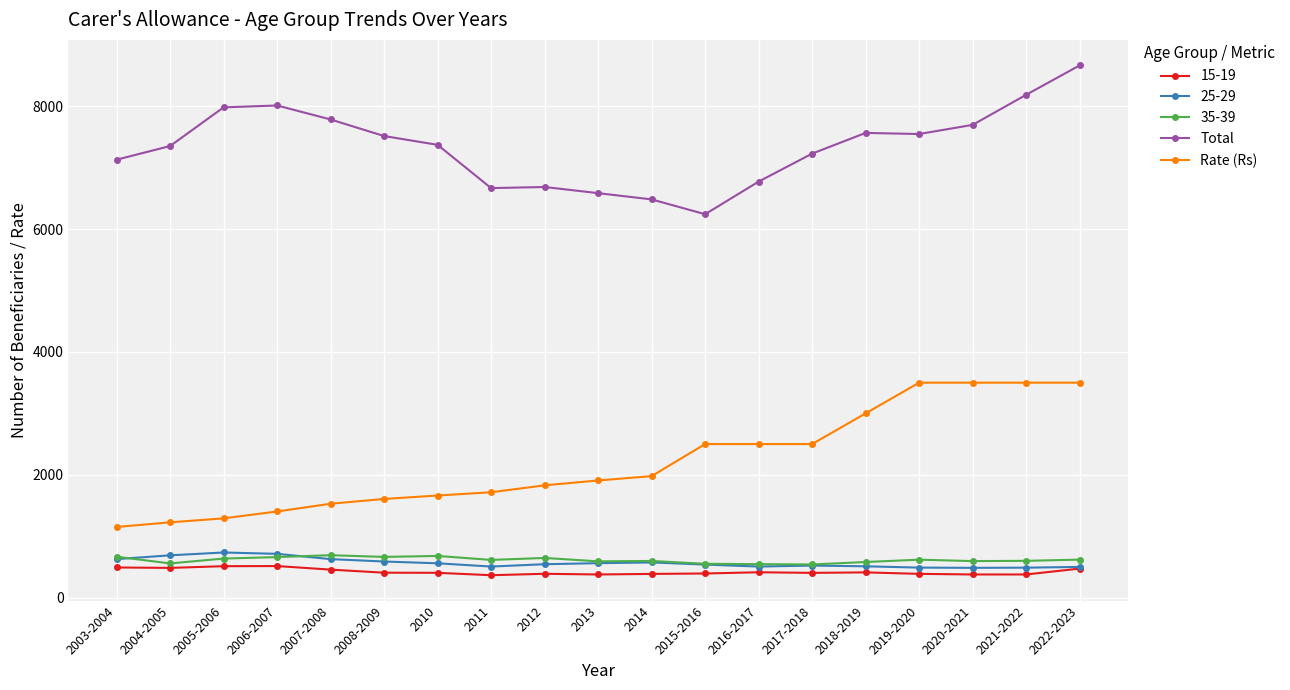

The value of Total at 2016-2017 is 6775. True or false?

True